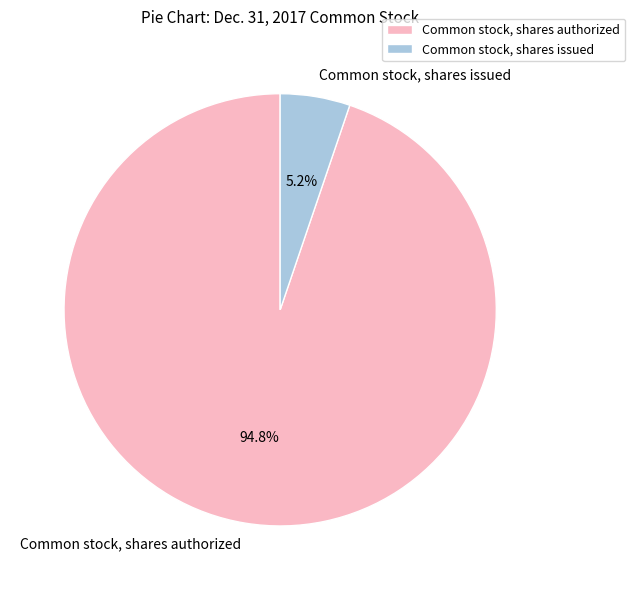

Which has a higher value, Common stock, shares authorized or Common stock, shares issued?

Common stock, shares authorized